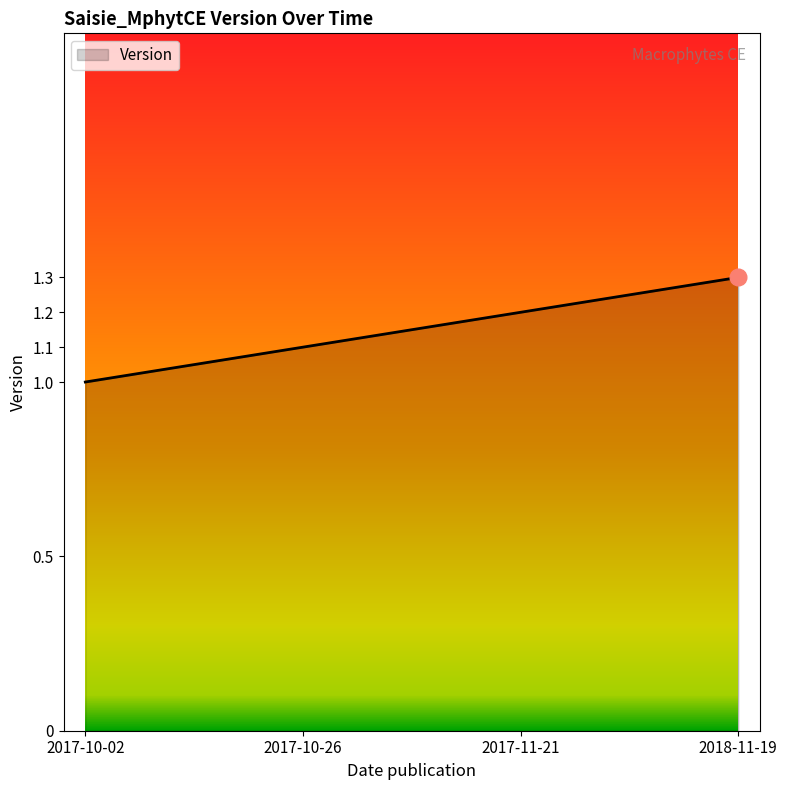

What position from the right is 2017-11-21?

2